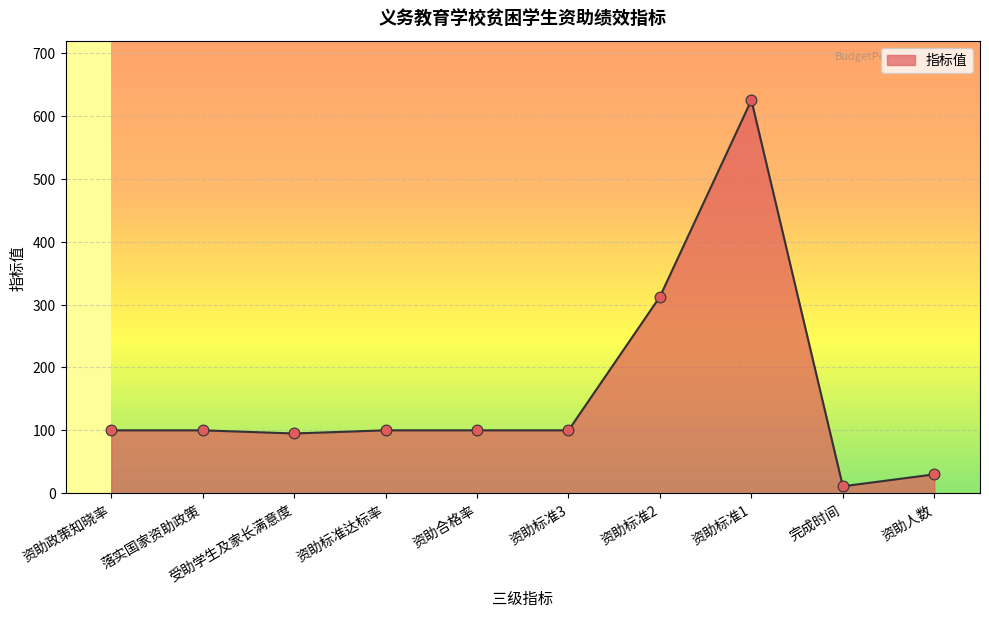

Which has a higher value, 完成时间 or 资助政策知晓率?

资助政策知晓率